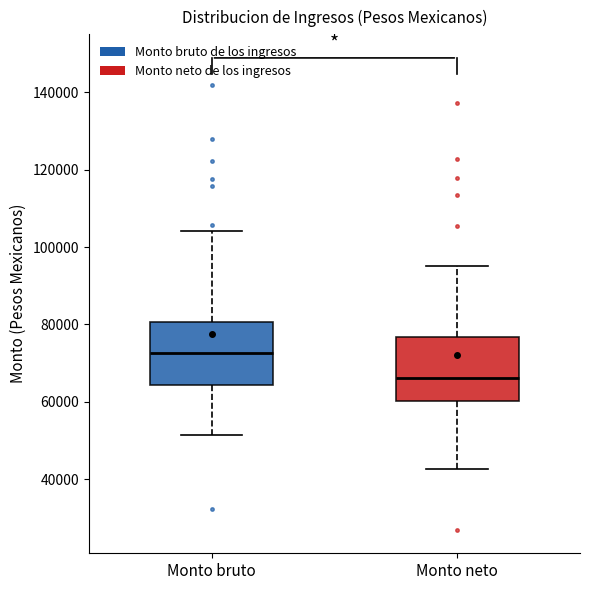

Reading left to right, read every box against the y-axis: the position of its median line, the range the box covers, and the ends of its whiskers. The values are not printed on the chart, so give them approximately, as read against the axis.

Monto bruto: median 72000, box 64000 to 80000, whiskers 52000 to 104000
Monto neto: median 66000, box 60000 to 76000, whiskers 42000 to 96000